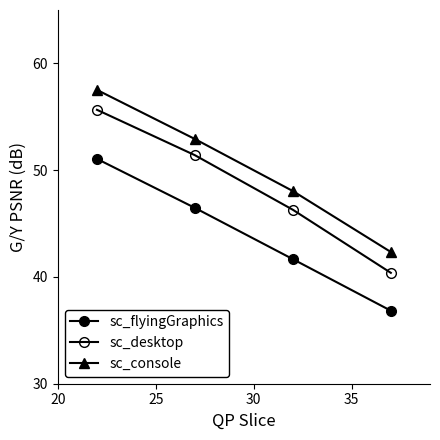

How many data points in sc_flyingGraphics are less than 46?

2